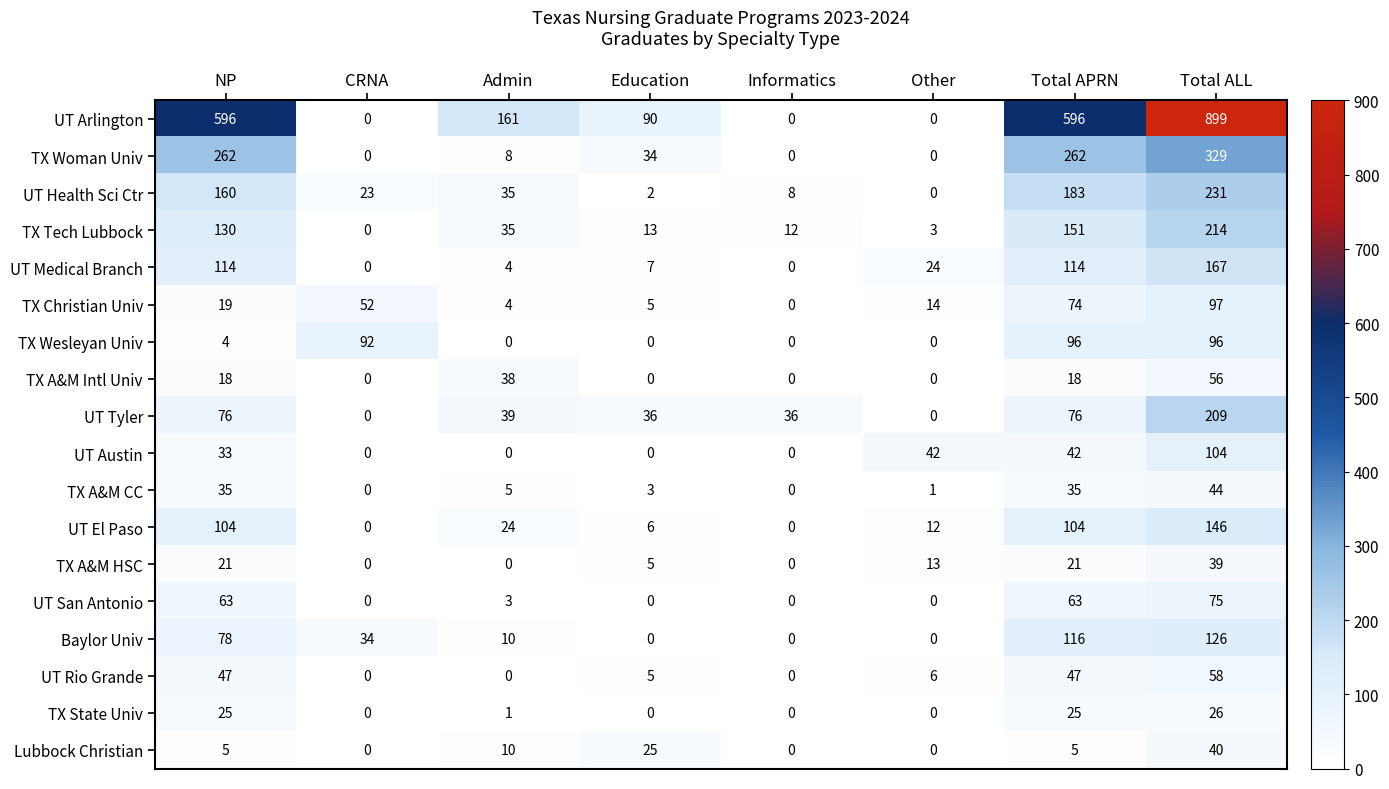

What is the sum of all TX A&M Intl Univ values?

130